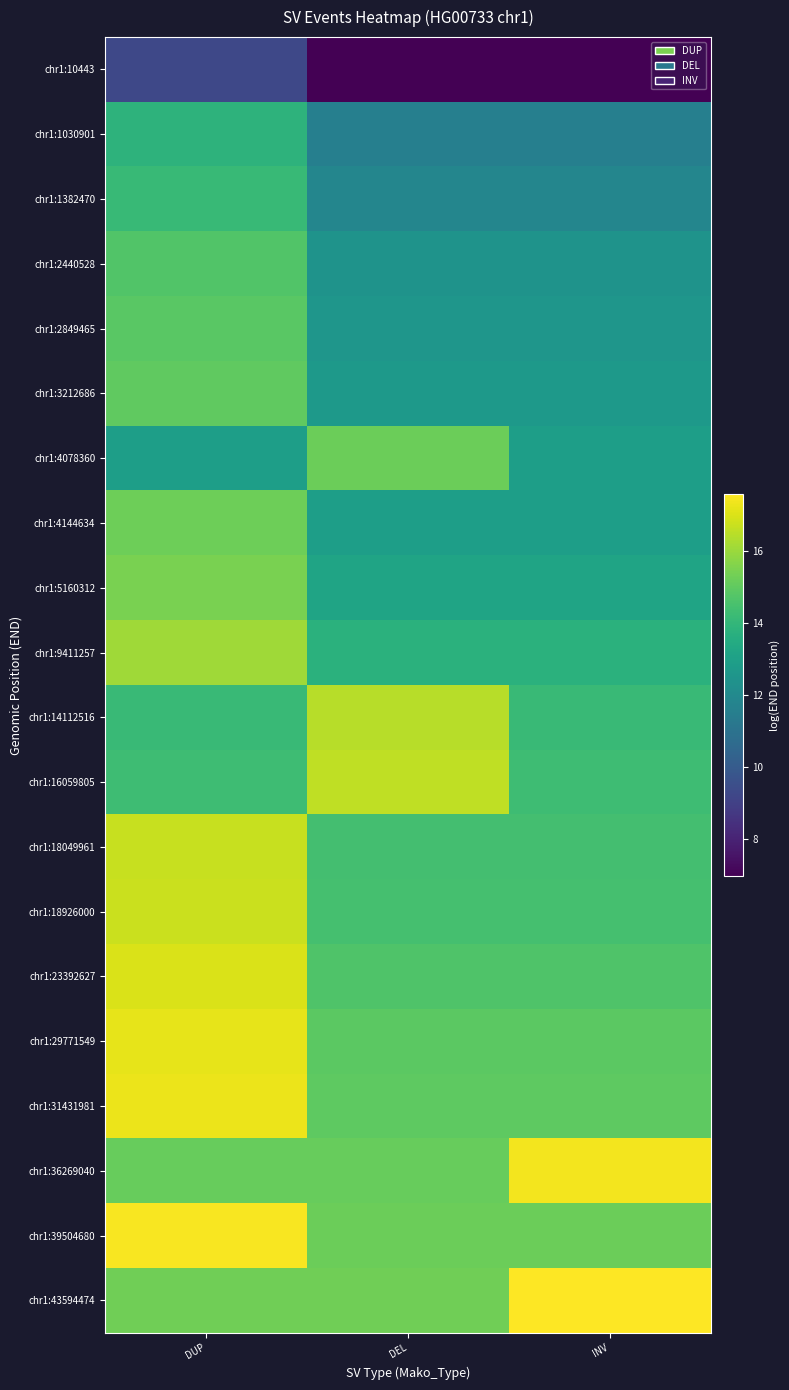

What is the spread (max minus min) of values at INV?

10.6